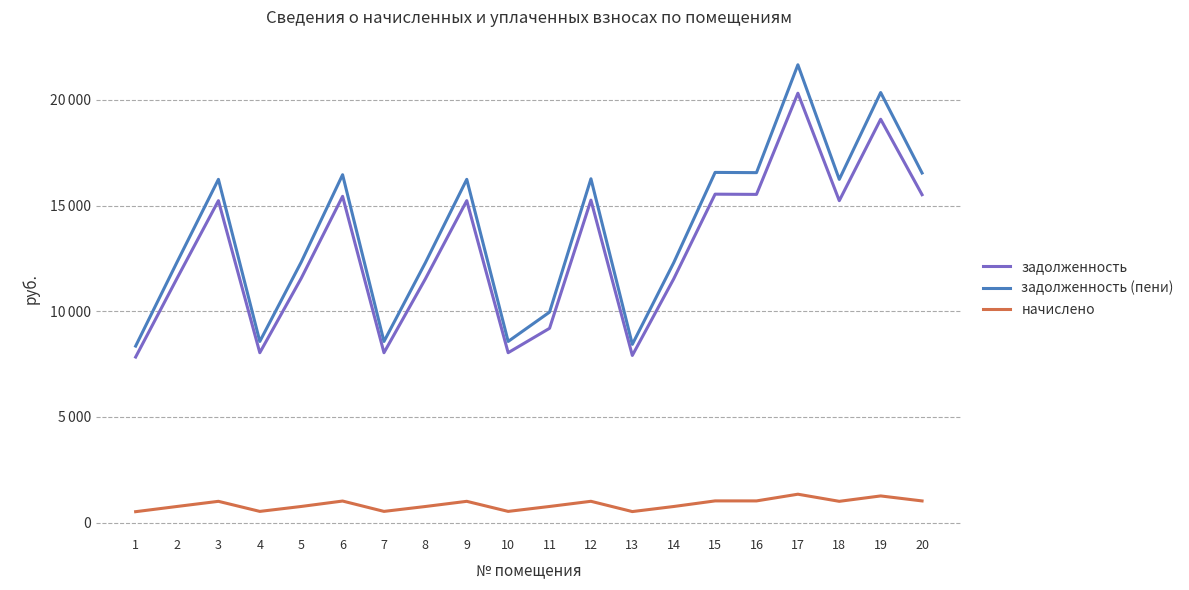

How many interior local peaks does the задолженность series have?

7